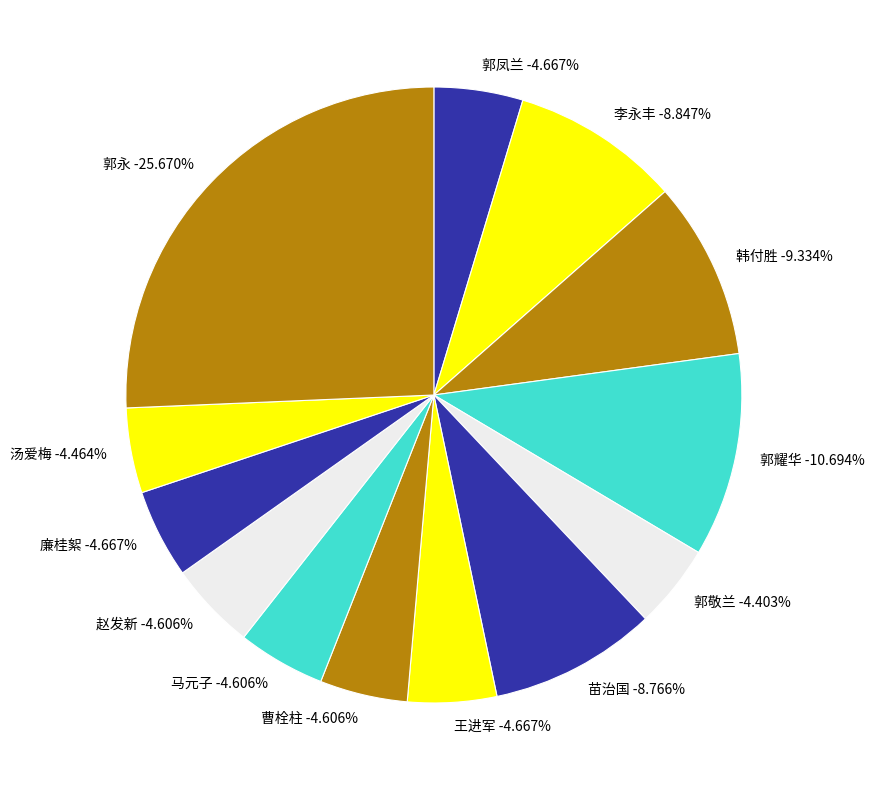

To the nearest percent, what portion does 赵发新 represent?

5%